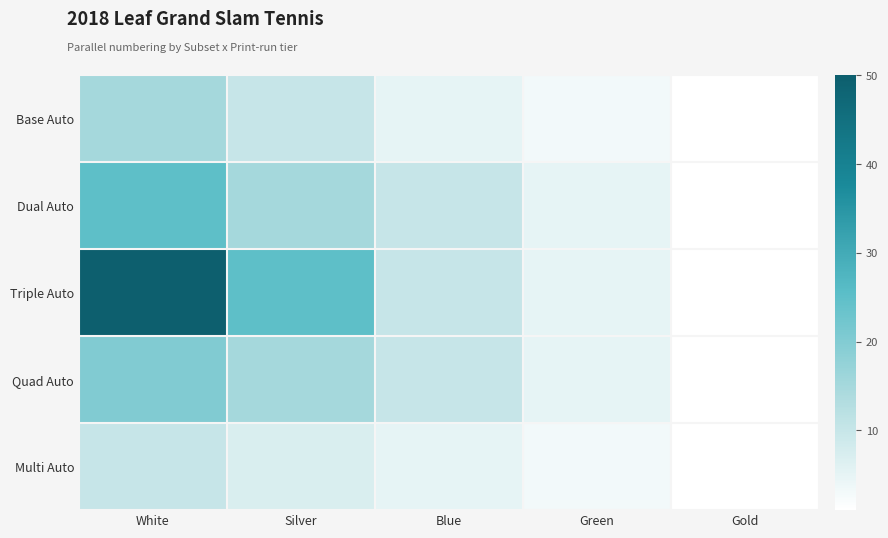

At how many categories does at least one series exceed 25?

1